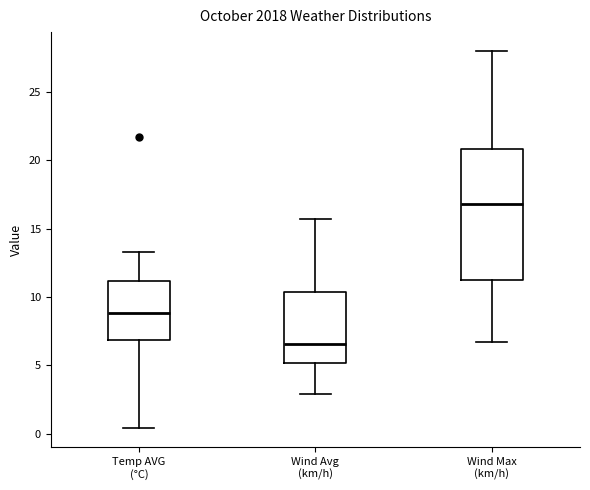

Reading left to right, transcribe this box plot: for each box, give where its median line is, the range the box spans, and where its two whiskers end, as read against the y-axis. The values are not printed on the chart, so give them approximately, as read against the axis.

Temp AVG (°C): median 9.0, box 7.0 to 11.0, whiskers 0.5 to 13.5
Wind Avg (km/h): median 6.5, box 5.0 to 10.5, whiskers 3.0 to 15.5
Wind Max (km/h): median 17.0, box 11.0 to 21.0, whiskers 6.5 to 28.0